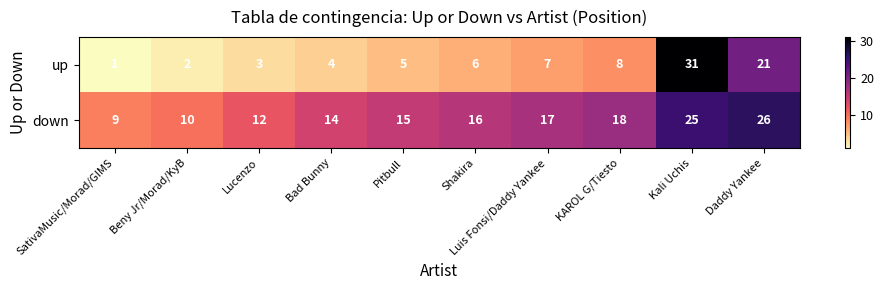

At which category is the sum across all series the highest?

Kali Uchis